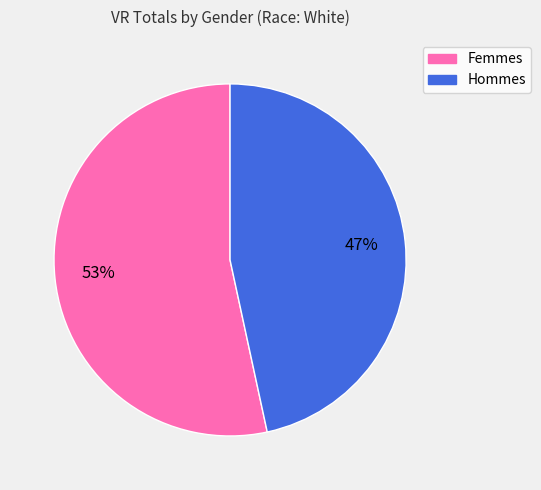

Is there a majority slice in this chart?

Yes